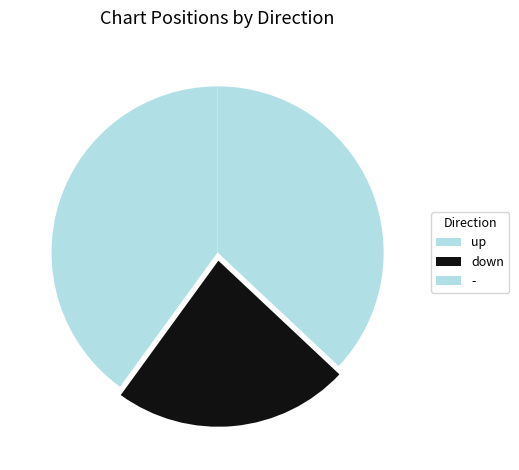

How much of the chart is everything except up?

60.0%